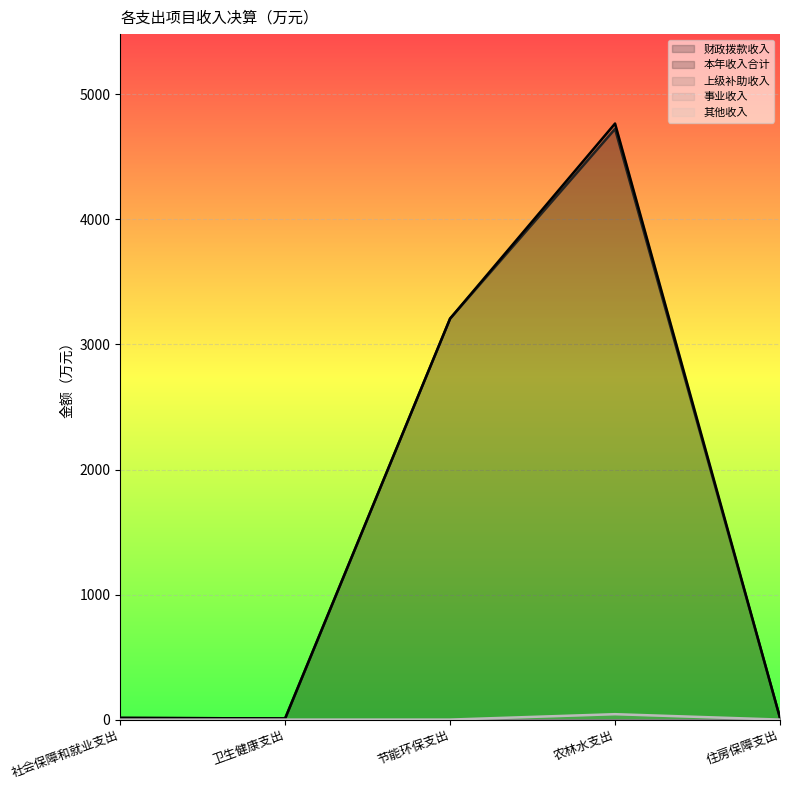

Count the number of categories in the chart.

5